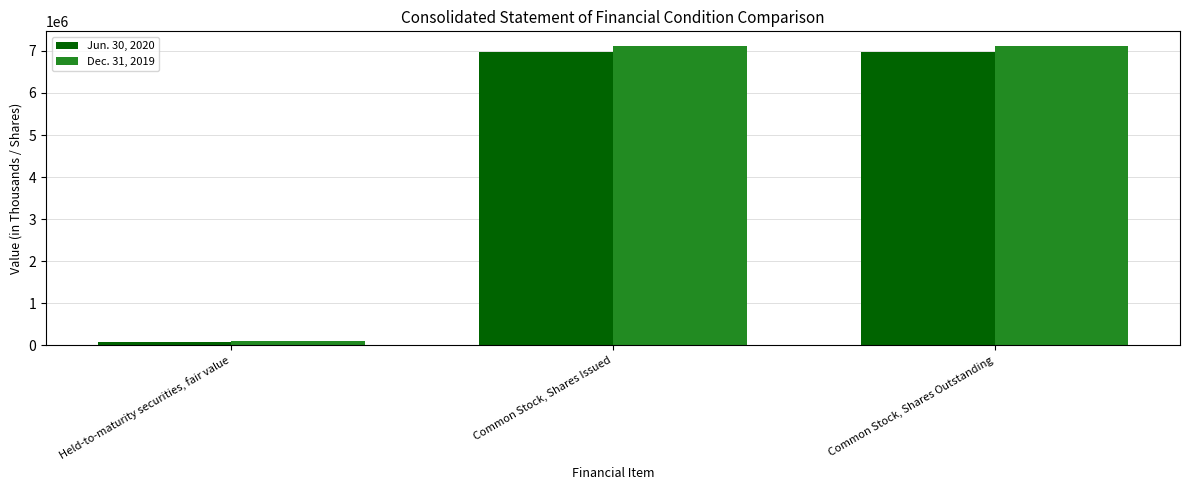

Is the value of Jun. 30, 2020 at Held-to-maturity securities, fair value greater than the value of Dec. 31, 2019 at Common Stock, Shares Issued?

No